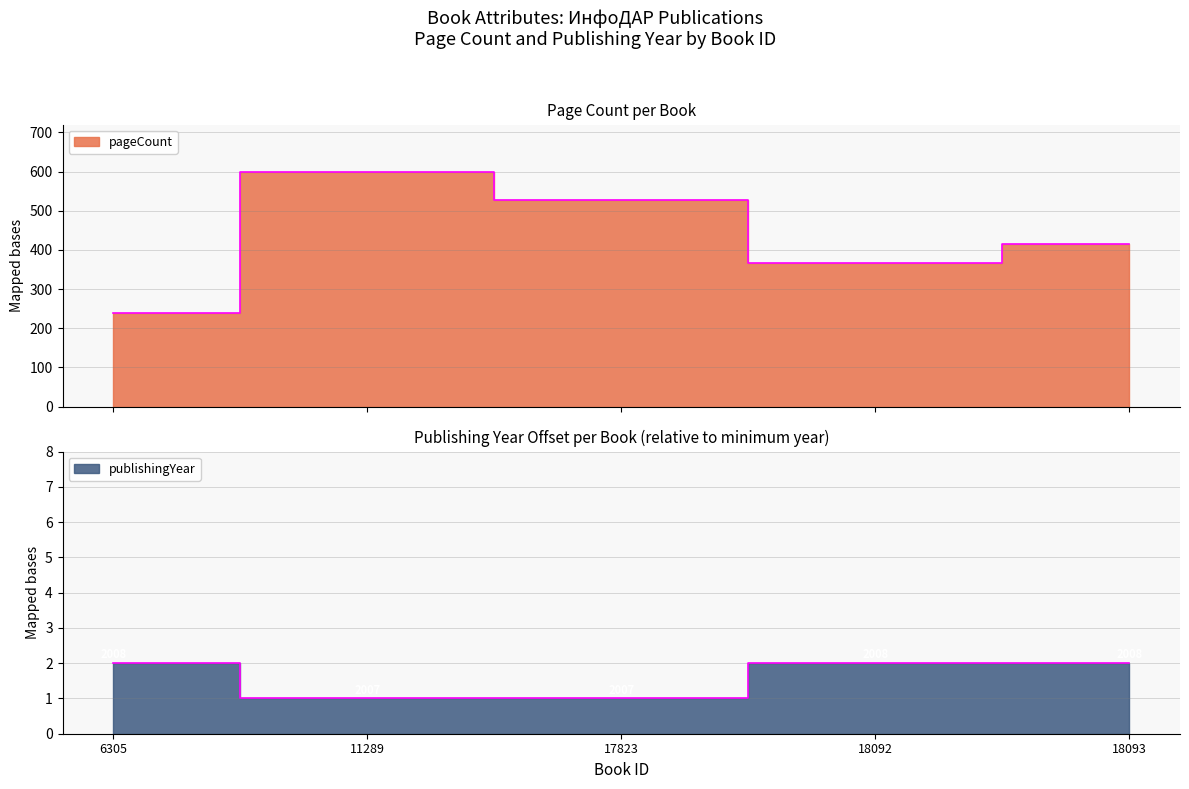

True or false: publishingYear has more than 0 points higher than both neighbors.

False